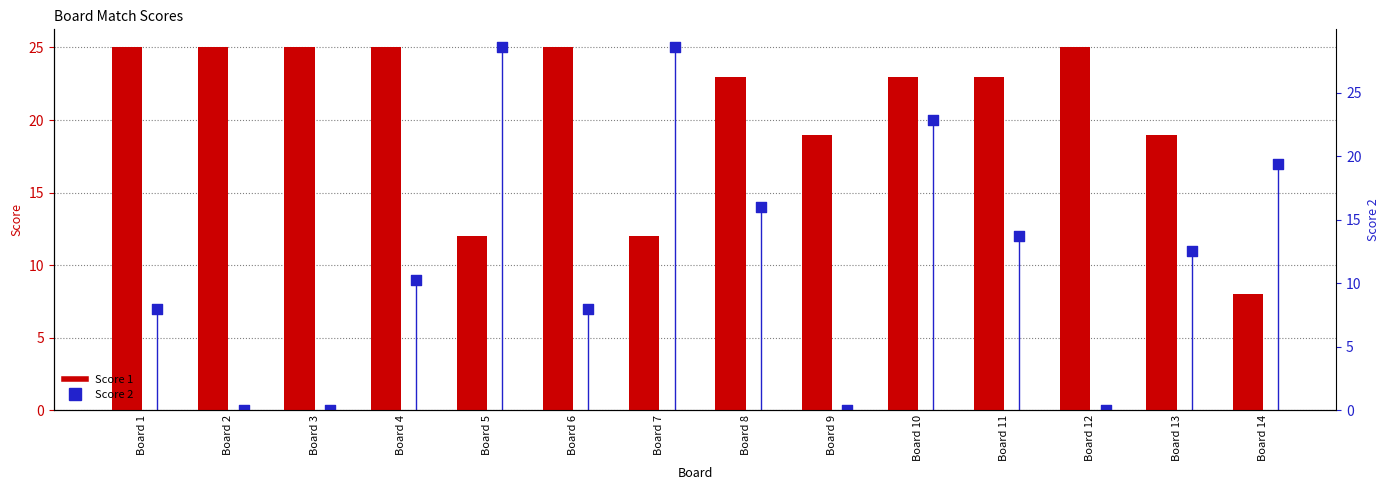

What are all the series names shown in the legend?

Score 1, Score 2